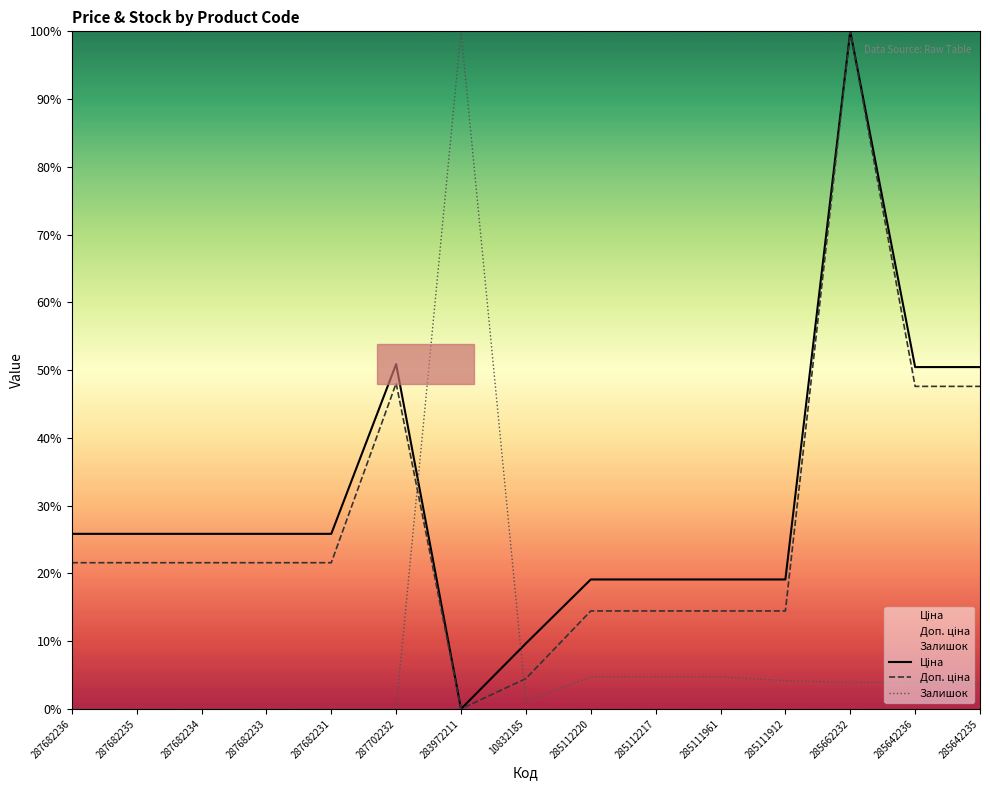

True or false: Ціна and Залишок intersect in this chart.

True